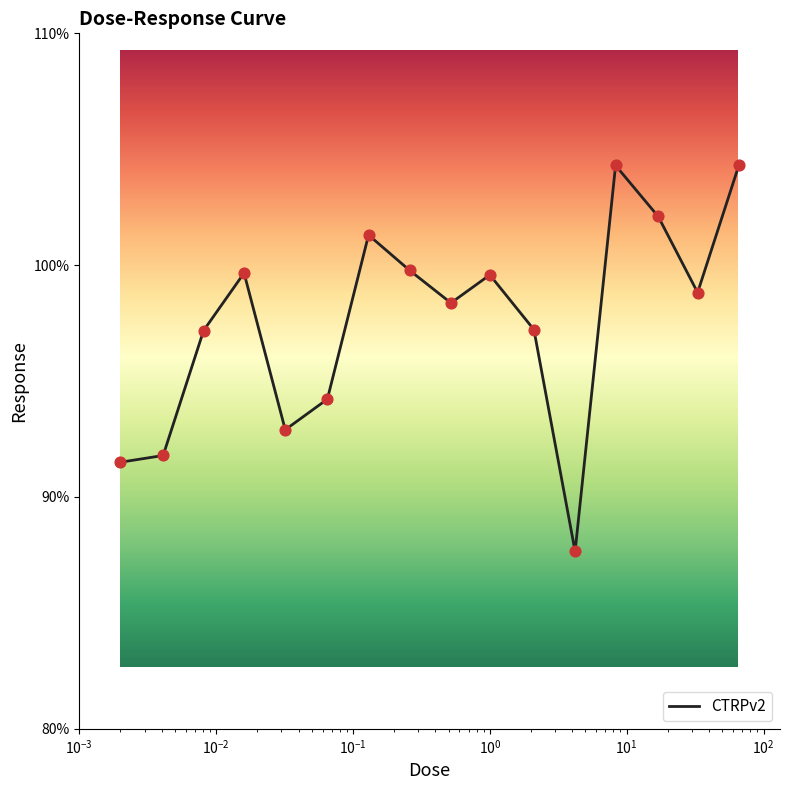

What is the greatest value displayed?

104.3